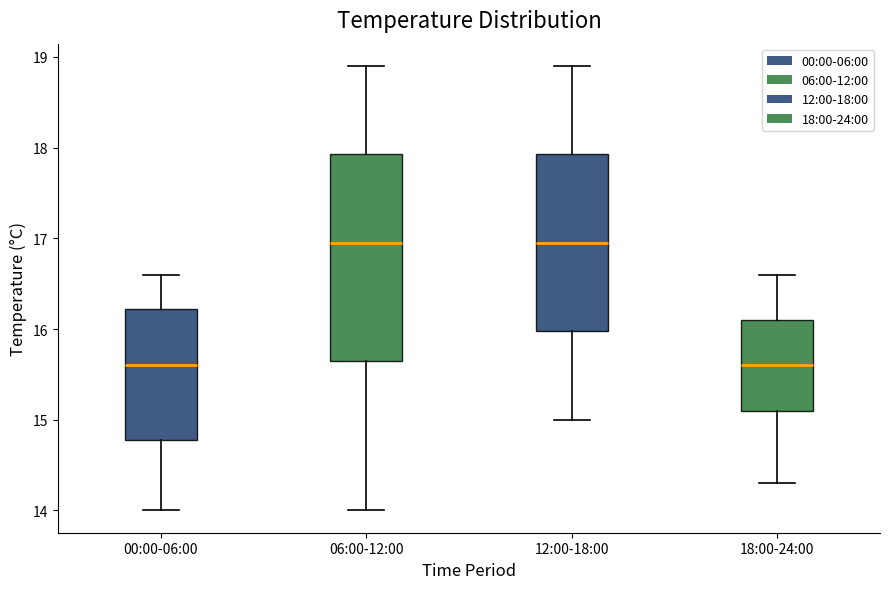

Reading left to right, transcribe this box plot: for each box, give where its median line is, the range the box spans, and where its two whiskers end, as read against the y-axis. The values are not printed on the chart, so give them approximately, as read against the axis.

00:00-06:00: median 15.6, box 14.8 to 16.2, whiskers 14.0 to 16.6
06:00-12:00: median 17.0, box 15.7 to 17.9, whiskers 14.0 to 18.9
12:00-18:00: median 17.0, box 16.0 to 17.9, whiskers 15.0 to 18.9
18:00-24:00: median 15.6, box 15.1 to 16.1, whiskers 14.3 to 16.6